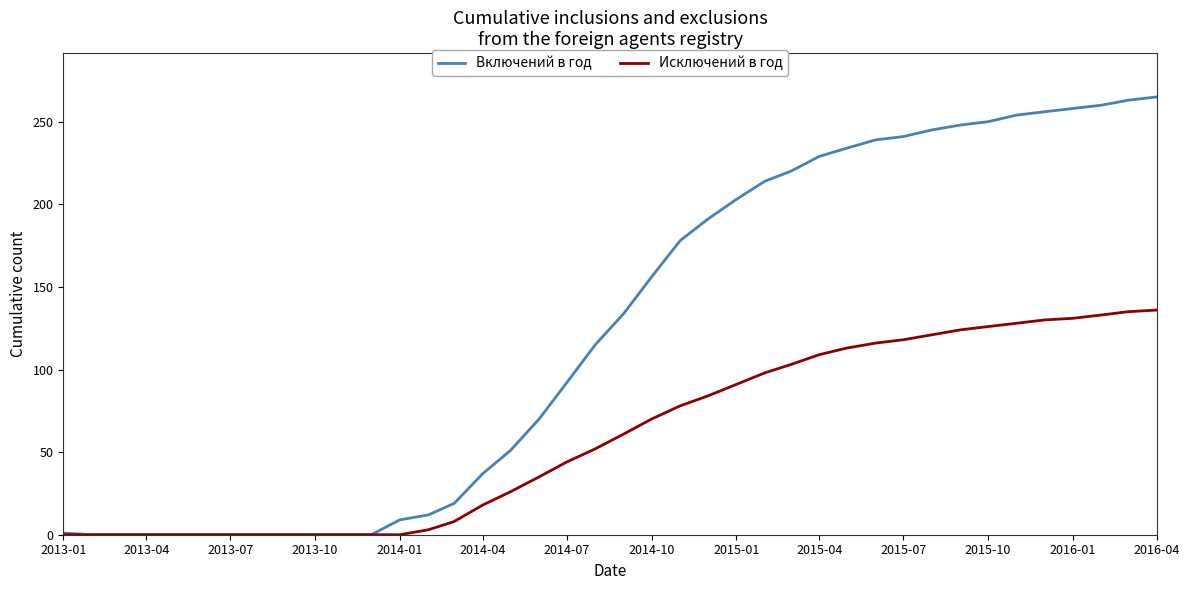

Which series has the widest spread of values?

Включений в год